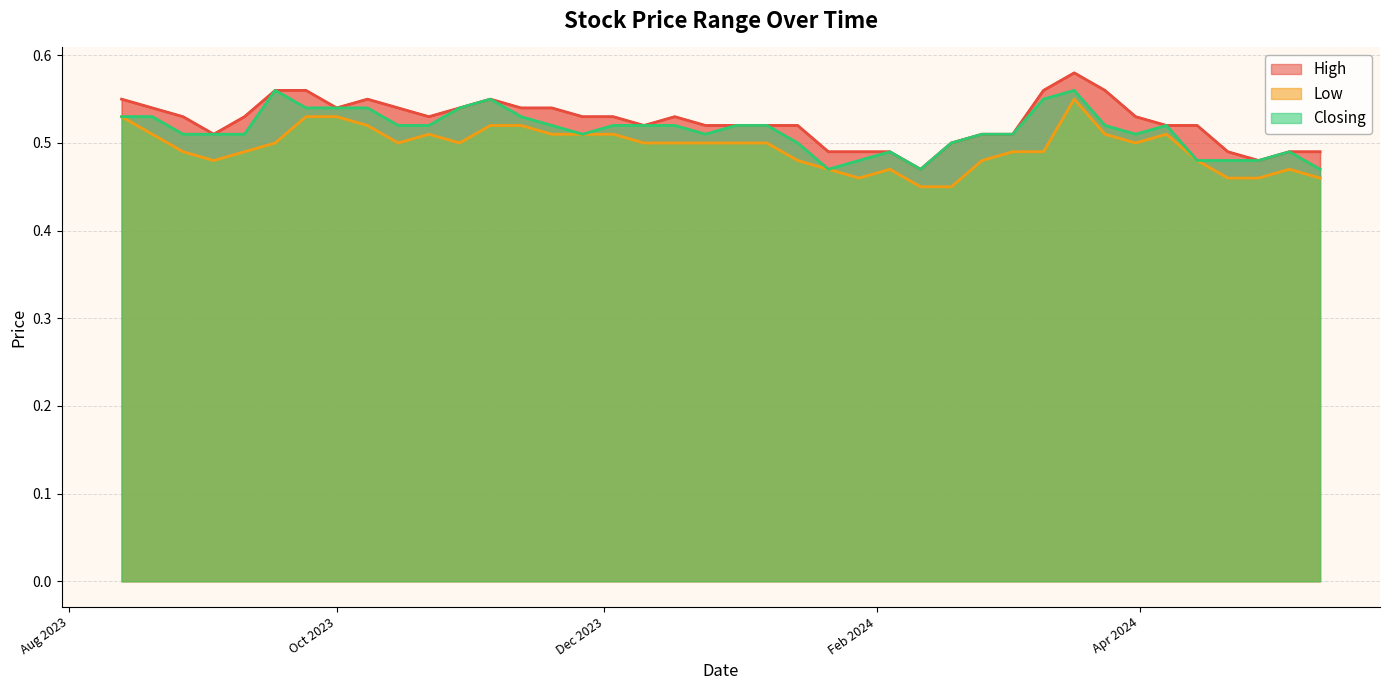

How many interior local peaks does the High series have?

4